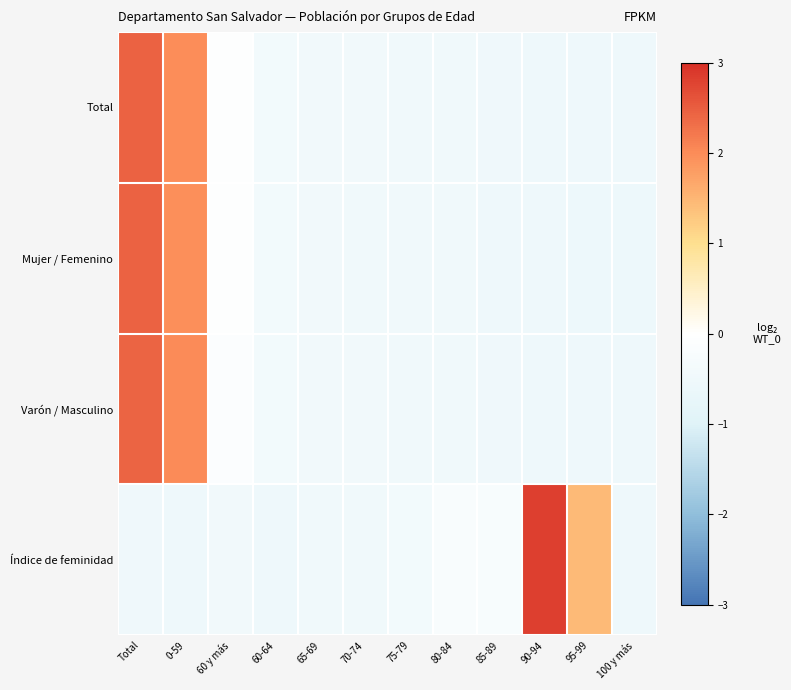

How many data points does each series have?

12